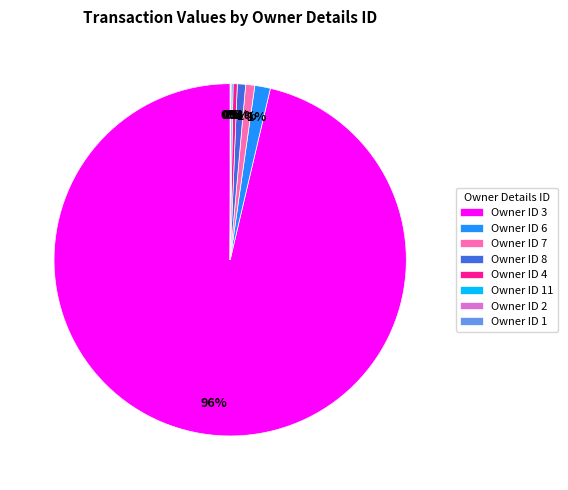

Is there any slice that represents more than half of the pie?

Yes